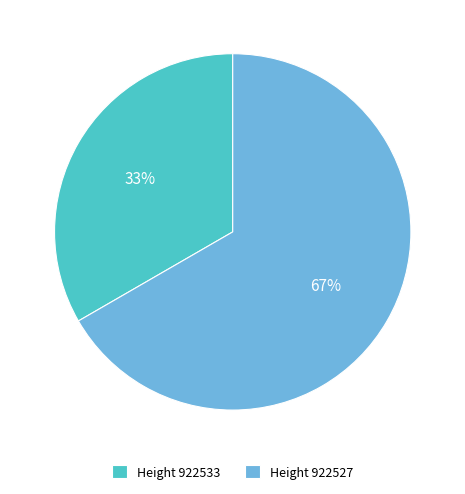

Which category has the biggest portion of the pie?

Height 922527